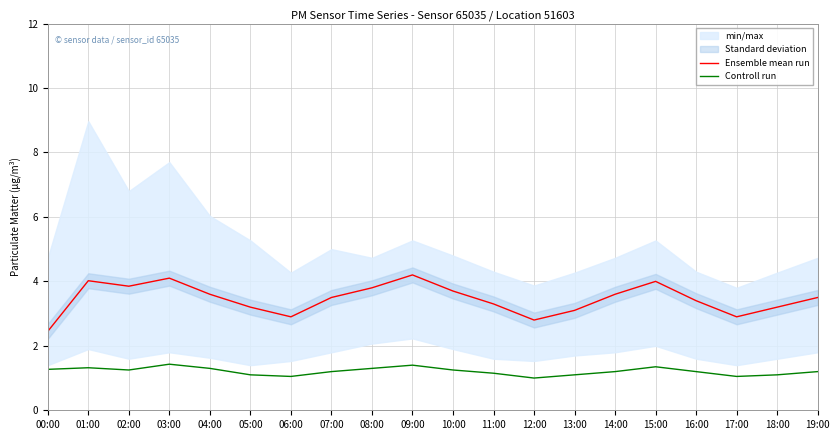

Is it true that Controll run equals 1.7 at 14:00?

False